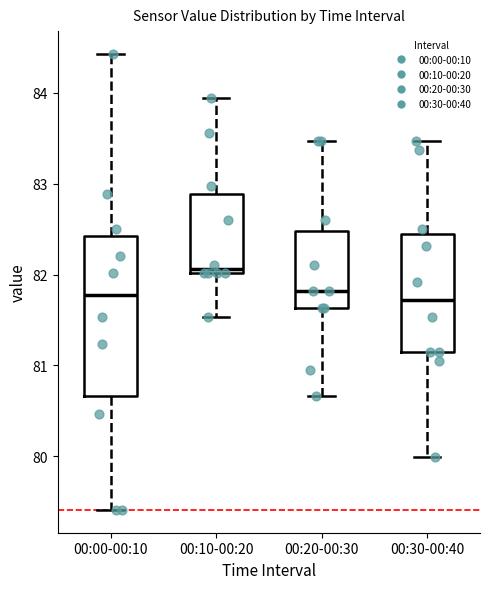

Where is the upper edge of the box for 00:20-00:30 on the y-axis? The values are not printed on the chart, so give them approximately, as read against the axis.

82.5